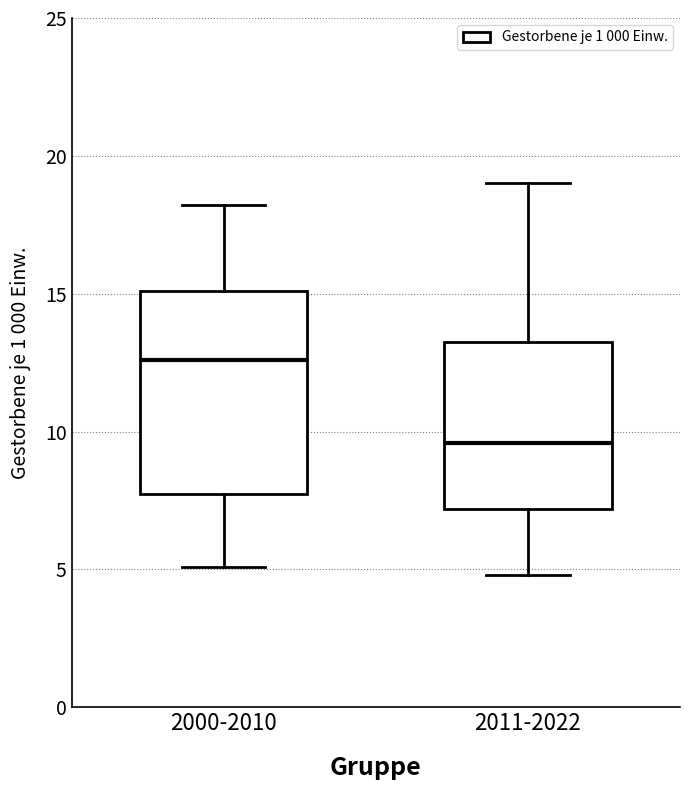

Reading left to right, read every box against the y-axis: the position of its median line, the range the box covers, and the ends of its whiskers. The values are not printed on the chart, so give them approximately, as read against the axis.

2000-2010: median 12.5, box 8.0 to 15.0, whiskers 5.0 to 18.0
2011-2022: median 9.5, box 7.0 to 13.5, whiskers 5.0 to 19.0